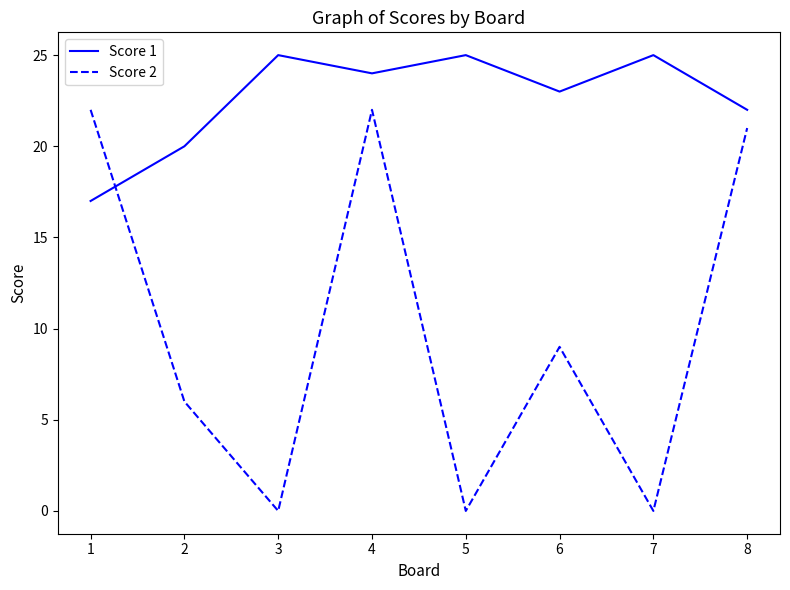

What is the greatest value displayed?

25